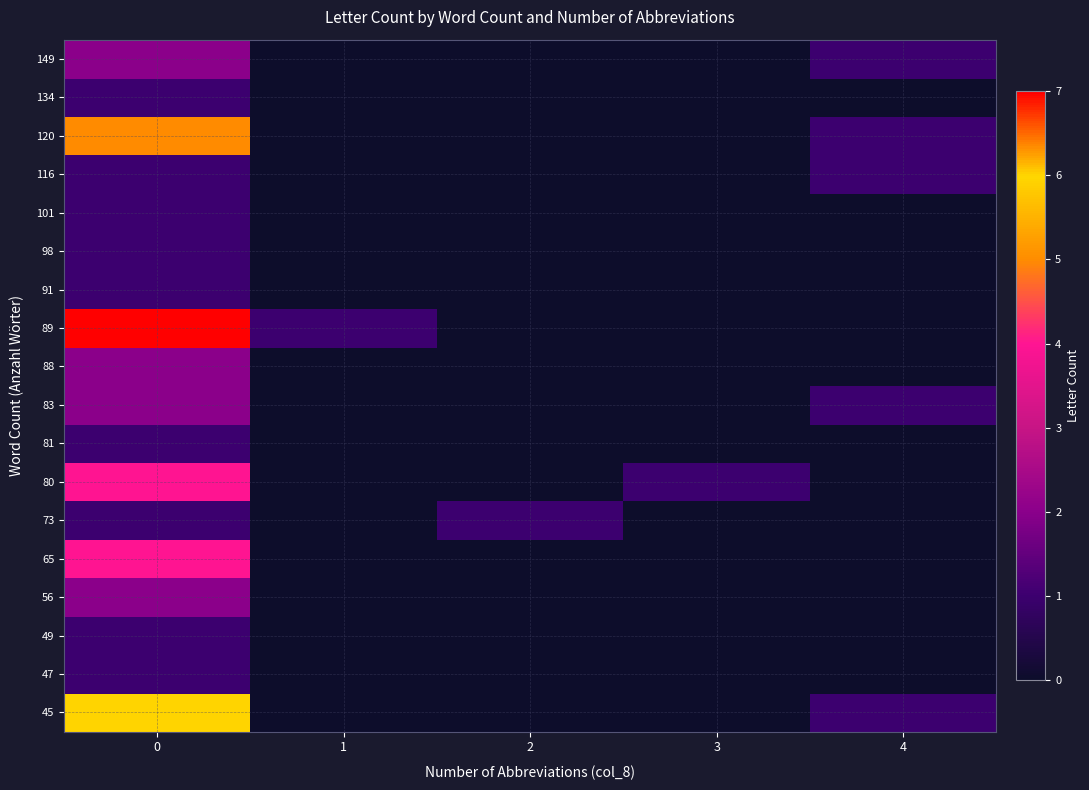

Between 4 and 2, which is larger?

4